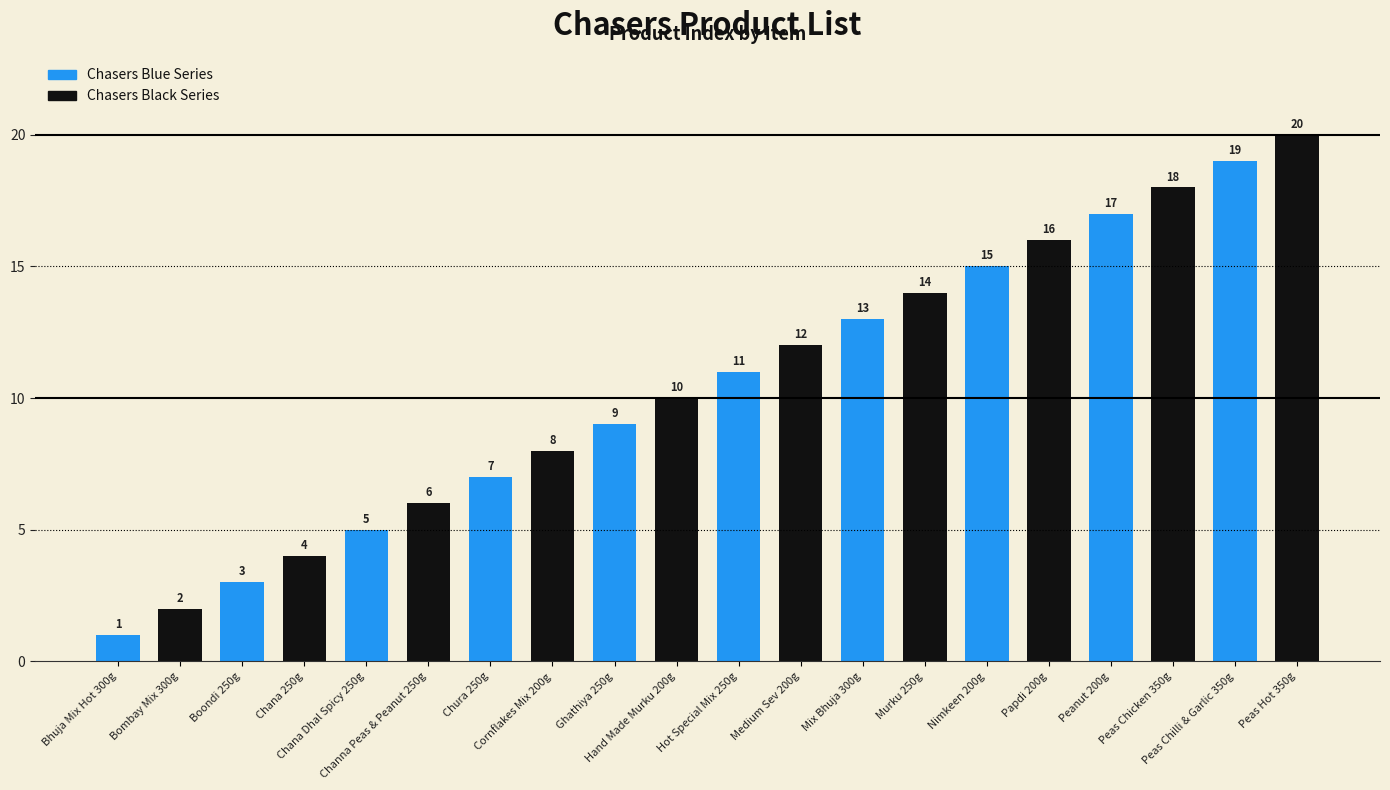

List the series in order of their peak value, lowest first.

Chasers Blue Series, Chasers Black Series